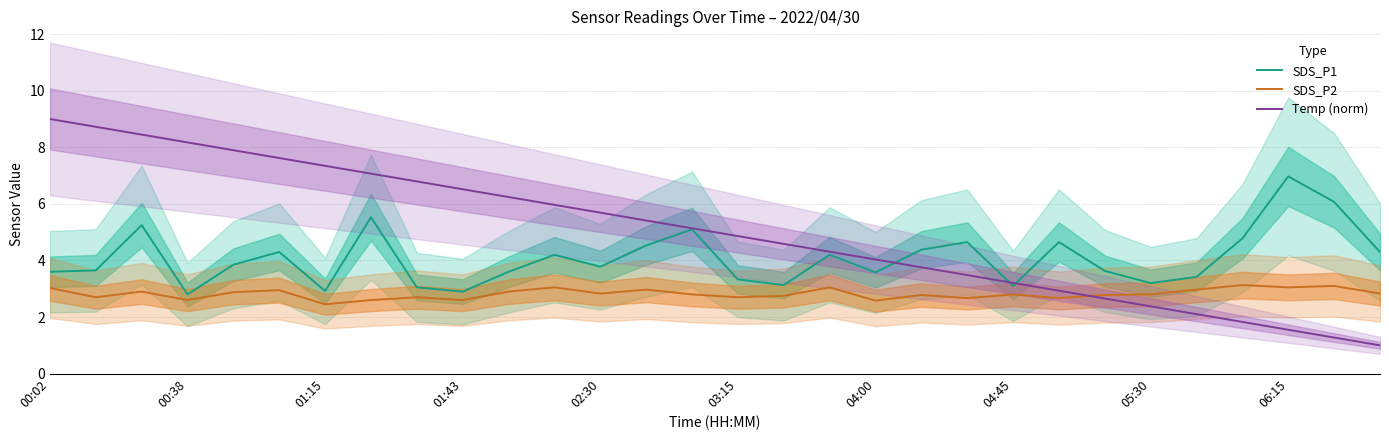

At which label does Temp (norm) first exceed 5?

00:02